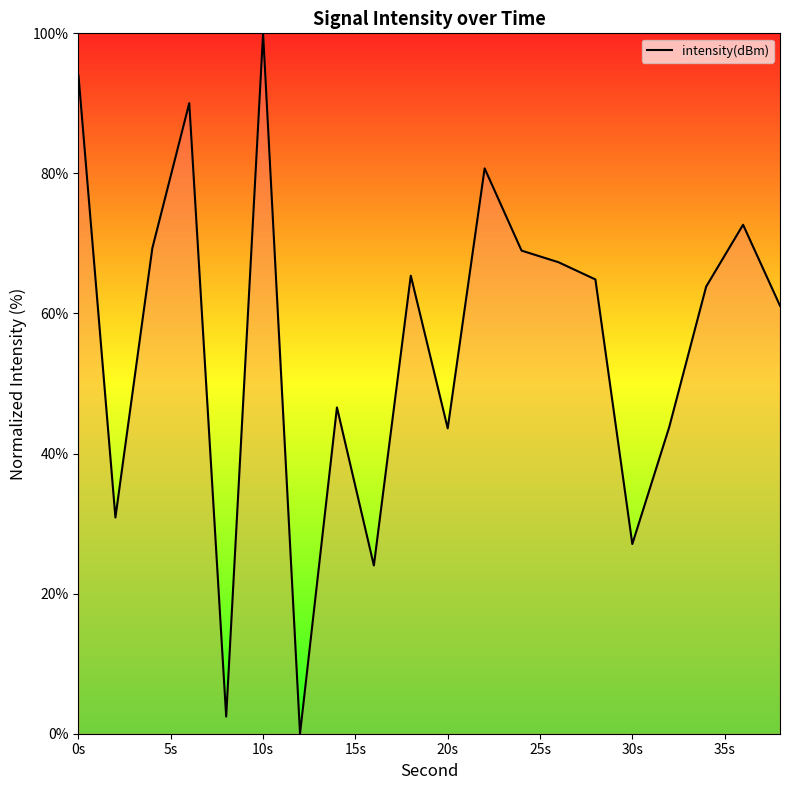

What is the difference between the maximum and minimum values?

100.0